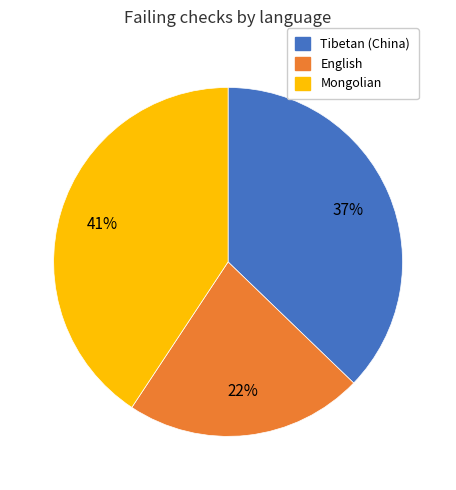

Which slice is the largest?

Mongolian